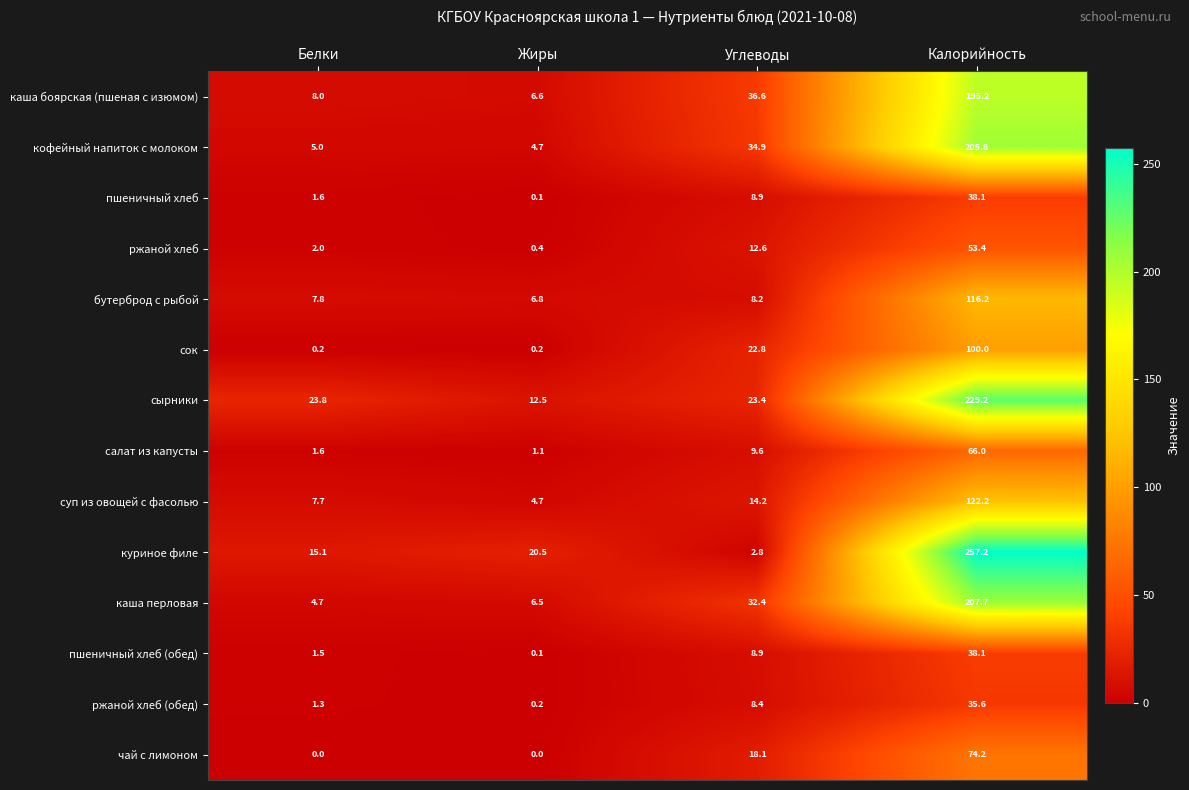

What is the sum of all ржаной хлеб values?

68.4